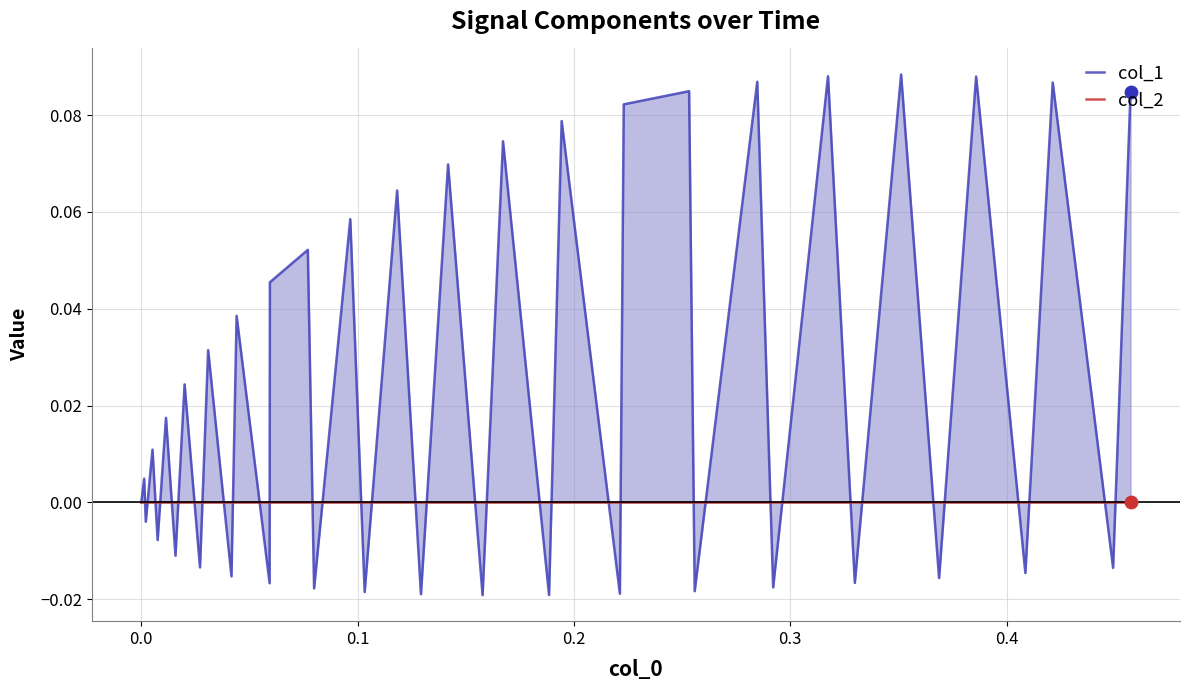

What are all the series names shown in the legend?

col_1, col_2